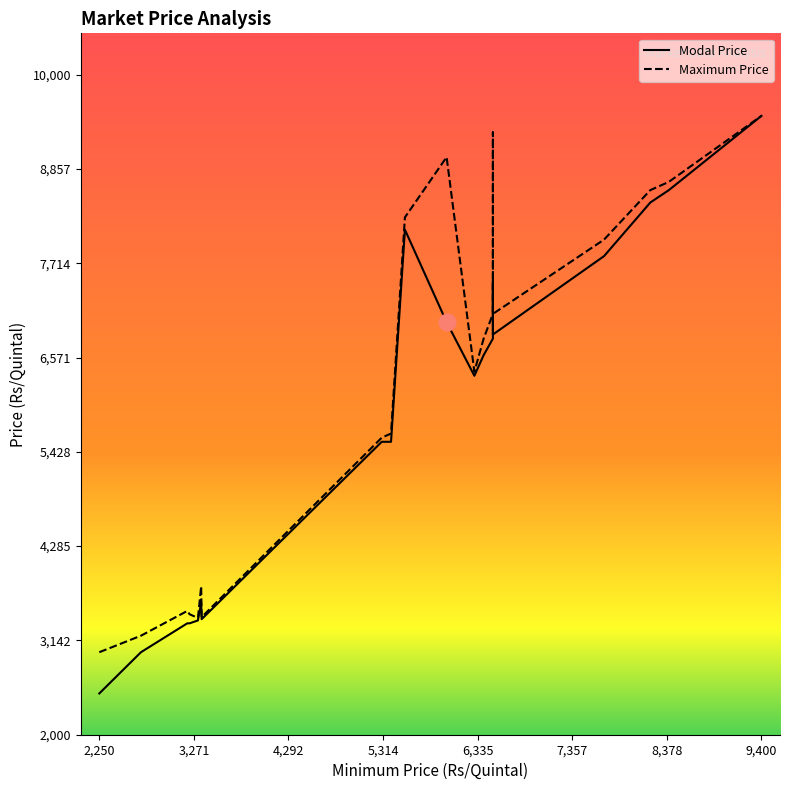

Does the chart have visible grid lines?

No